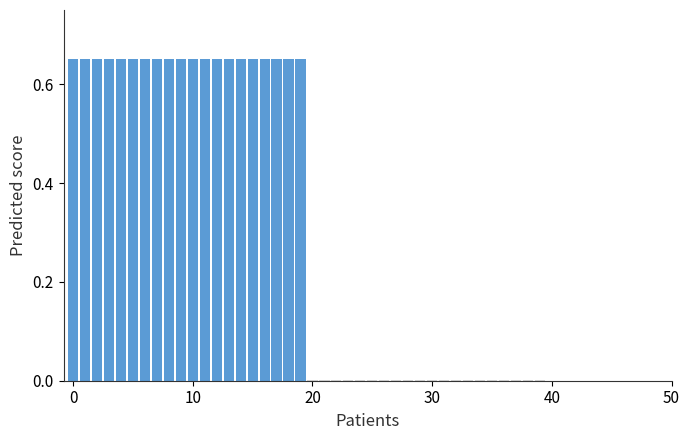

How many data points does each series have?

40